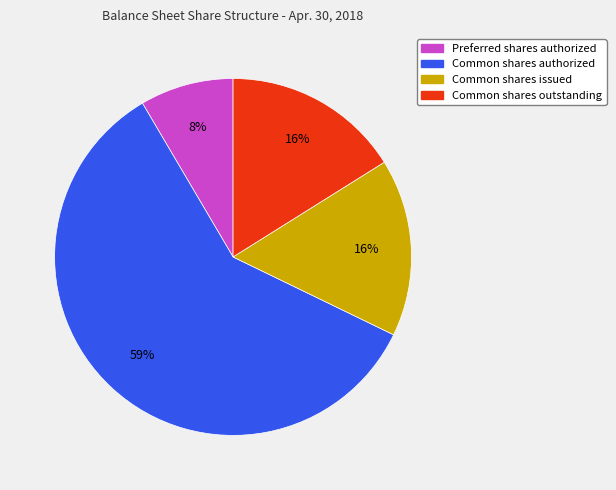

Is it true that Common shares outstanding is 16% of the pie?

True